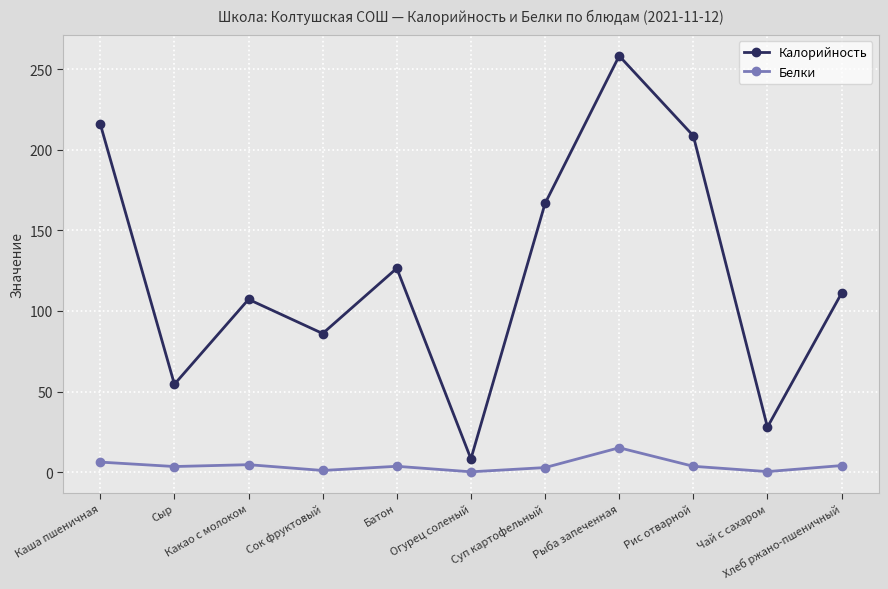

Which series has the widest spread of values?

Калорийность